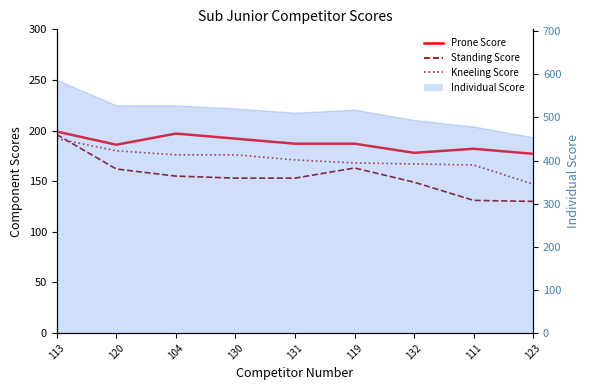

Which series changed the most between 113 and 111?

Standing Score